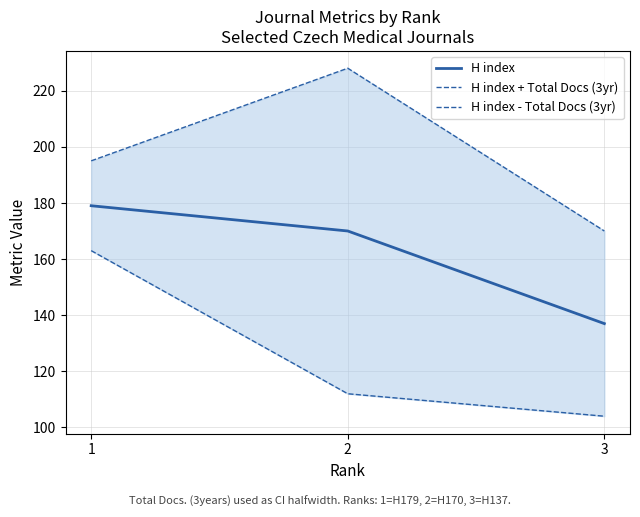

What is the sum of all H index + Total Docs (3yr) values?

593